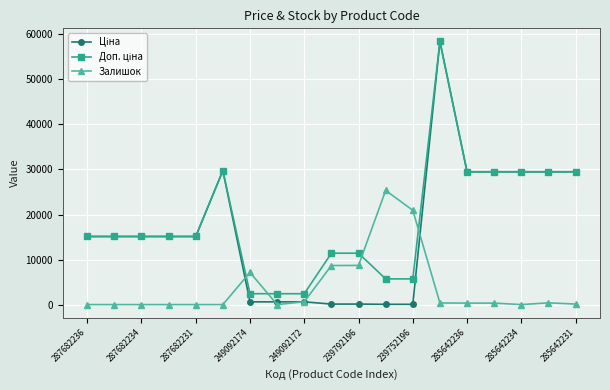

What is the greatest value displayed?

58426.5